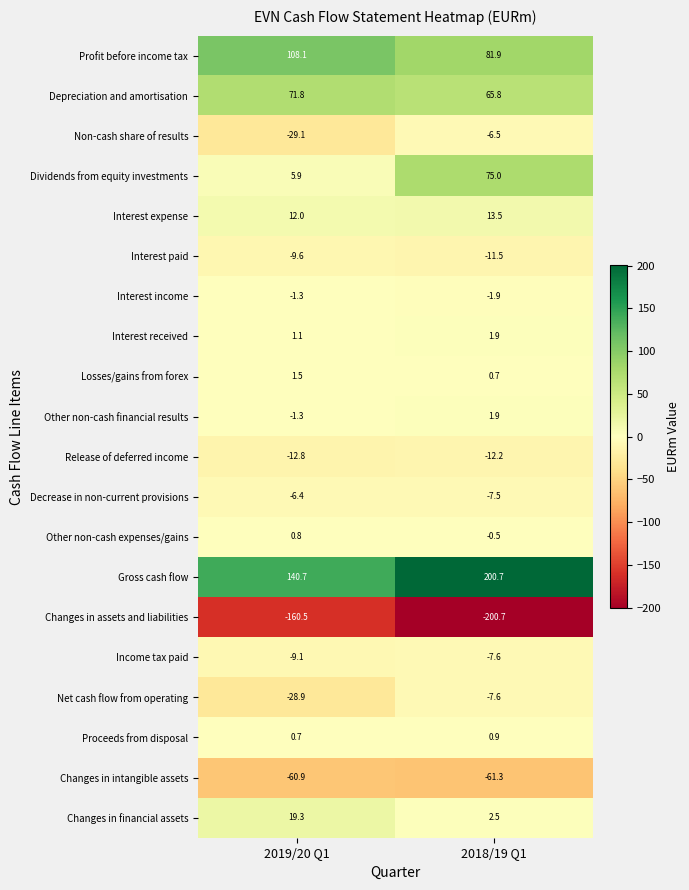

What is the maximum value shown in the chart?

200.7